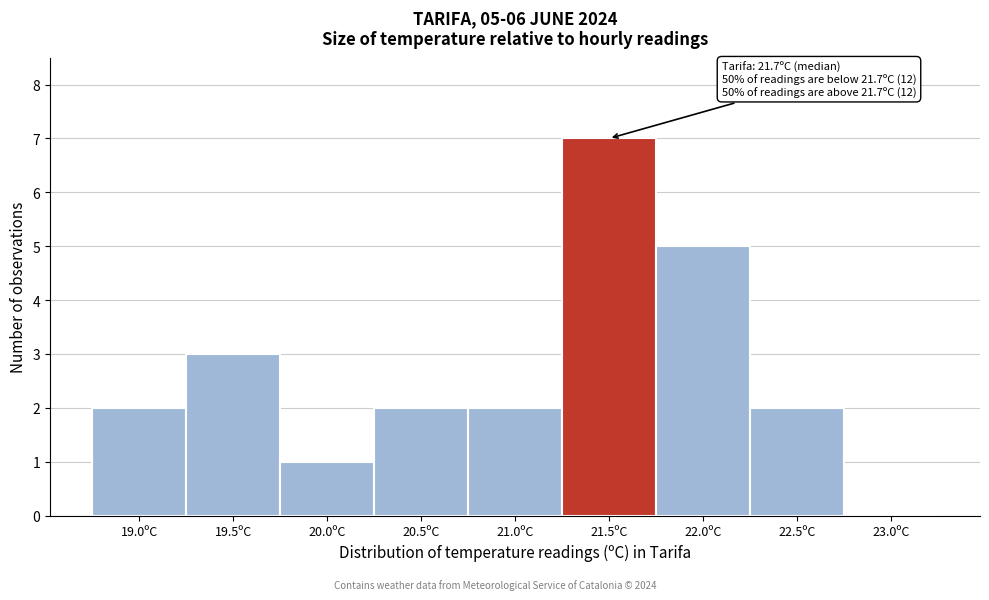

Reading left to right, extract all data points from this chart.

19.0ºC=2	19.5ºC=3	20.0ºC=1	20.5ºC=2	21.0ºC=2	21.5ºC=7	22.0ºC=5	22.5ºC=2	23.0ºC=0